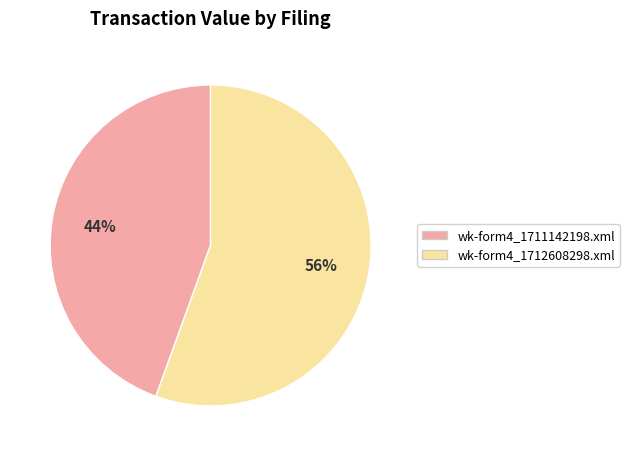

Which category has the smallest portion of the pie?

wk-form4_1711142198.xml